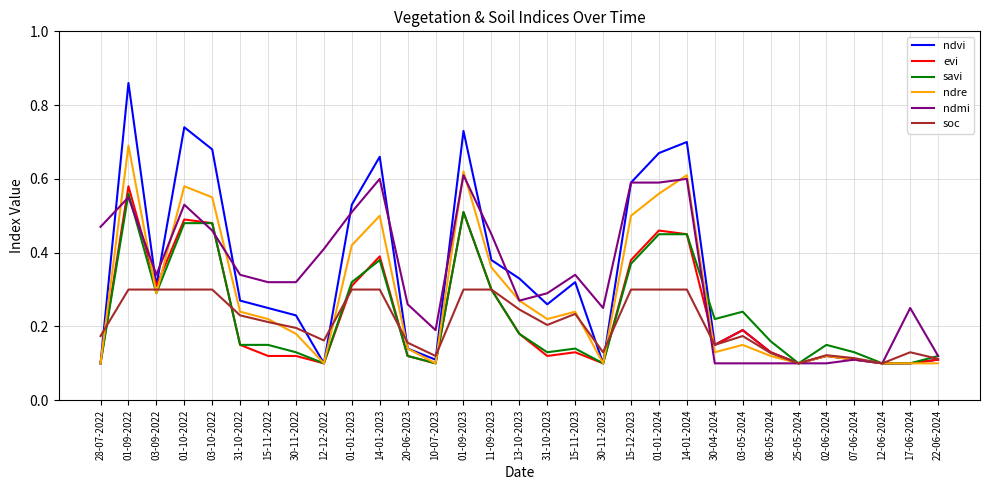

What position from the left is 14-01-2023?

11